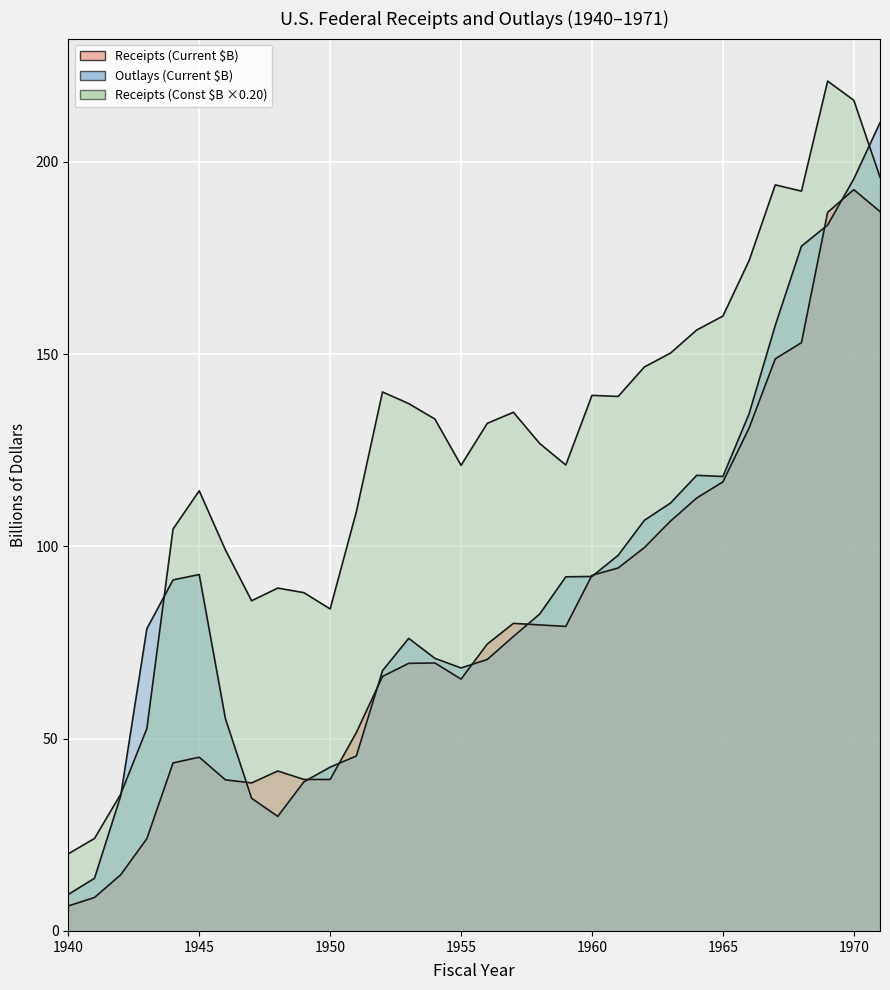

The value of Outlays (Current $B) at 1964 is 157.3. True or false?

False